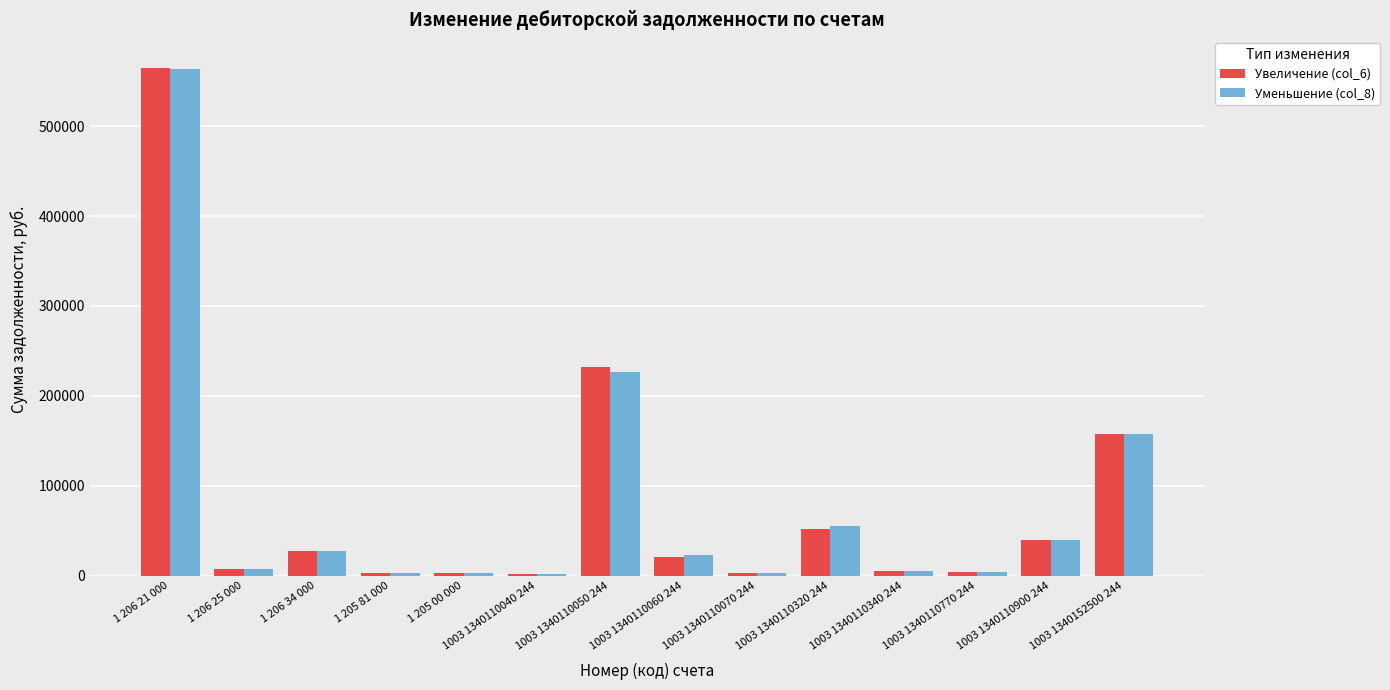

What is the label of the 5th bar from the right?

1003 1340110320 244